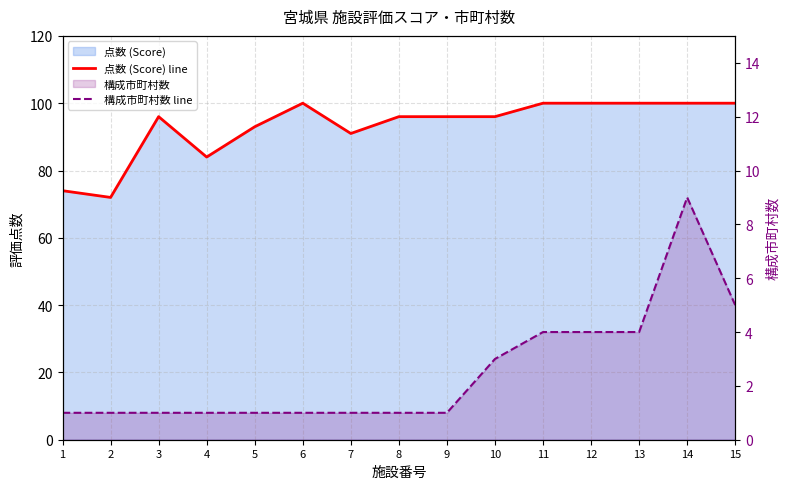

Reading left to right, list all the values displayed in this chart.

点数 (Score) line: 74	72	96	84	93	100	91	96	96	96	100	100	100	100	100
構成市町村数 line: 1	1	1	1	1	1	1	1	1	3	4	4	4	9	5